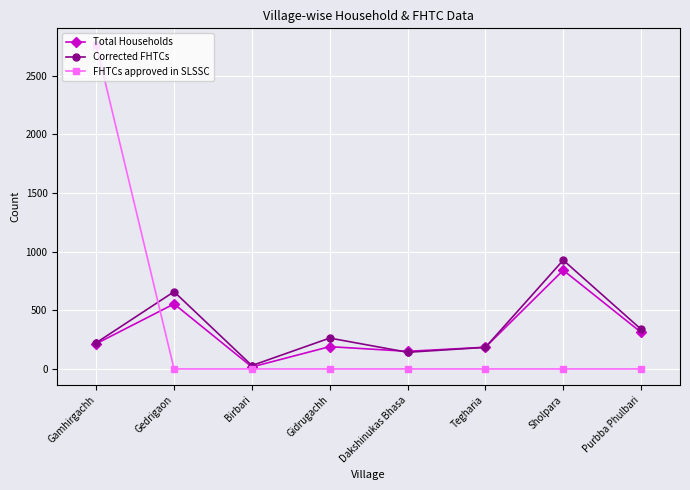

Where is the first local maximum for Corrected FHTCs?

Gedrigaon